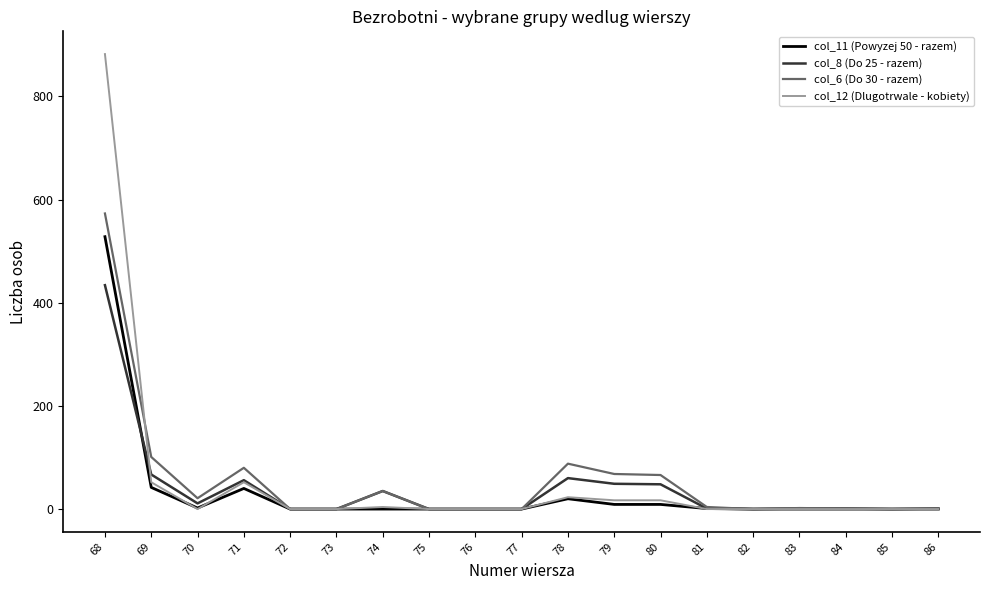

Rank the series by their maximum value, from highest to lowest.

col_12 (Dlugotrwale - kobiety), col_6 (Do 30 - razem), col_11 (Powyzej 50 - razem), col_8 (Do 25 - razem)